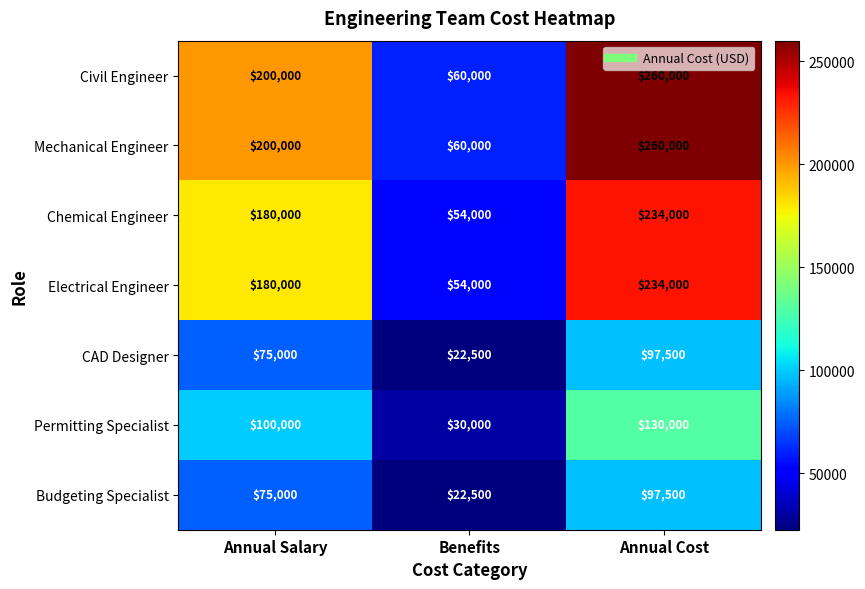

At which label is Chemical Engineer closest to 144000?

Annual Salary